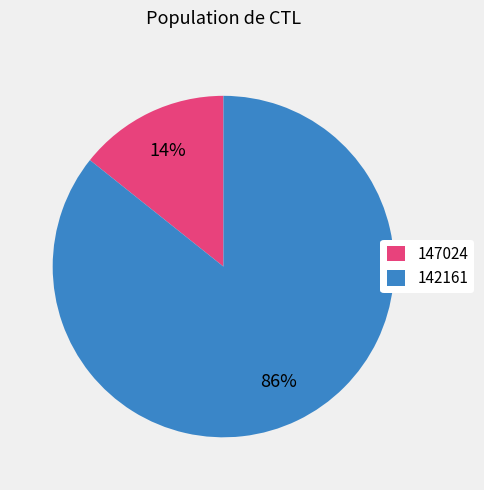

To the nearest percent, what percentage of the pie is 142161?

86%